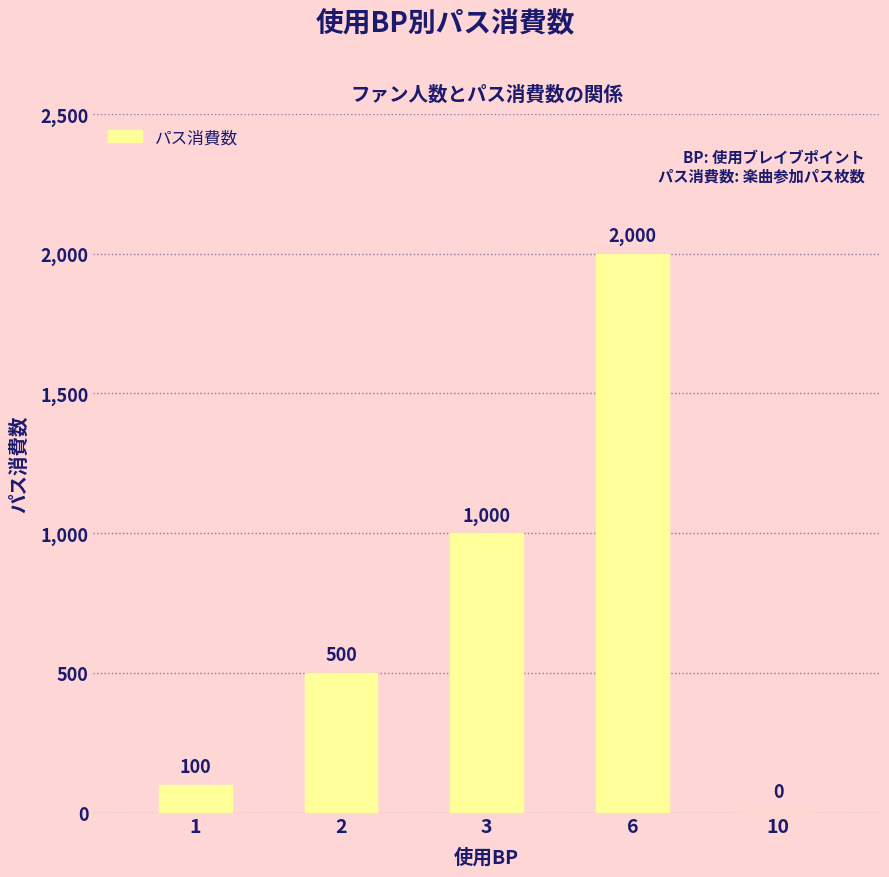

Between 10 and 3, which is larger?

3